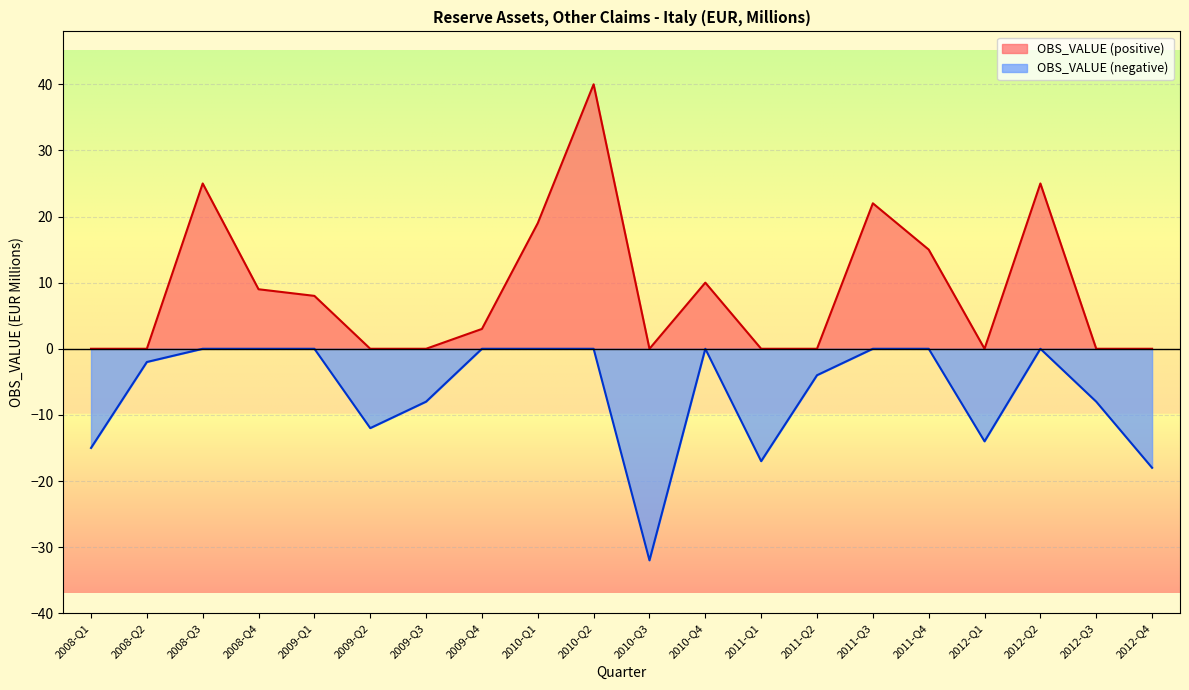

How many values are below 3?

10